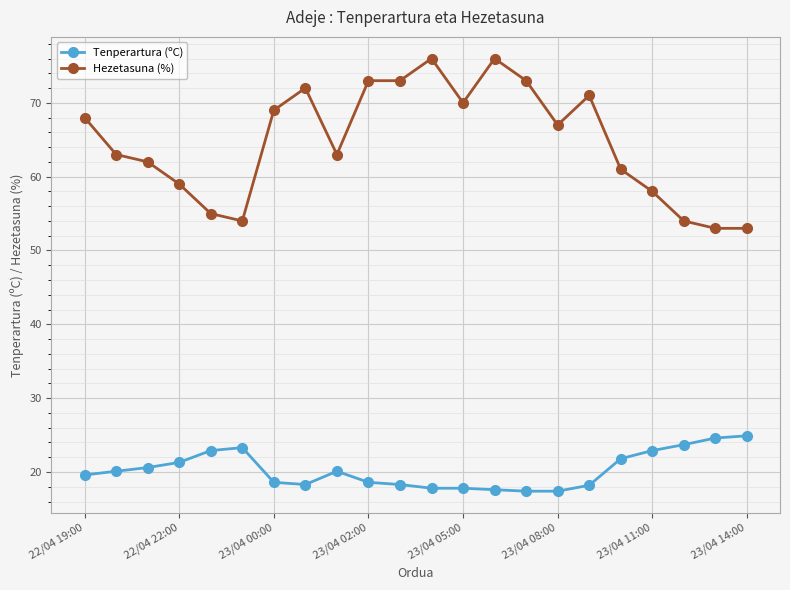

Which series has the largest range (max minus min)?

Hezetasuna (%)